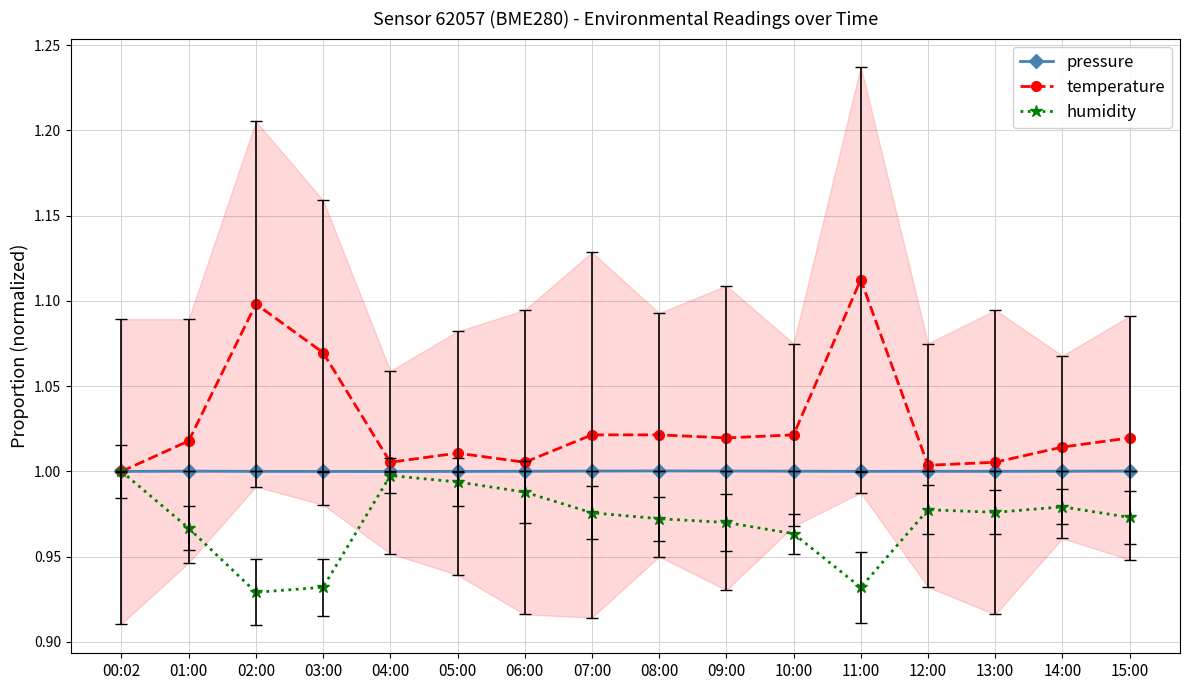

How many distinct data groups are displayed?

3